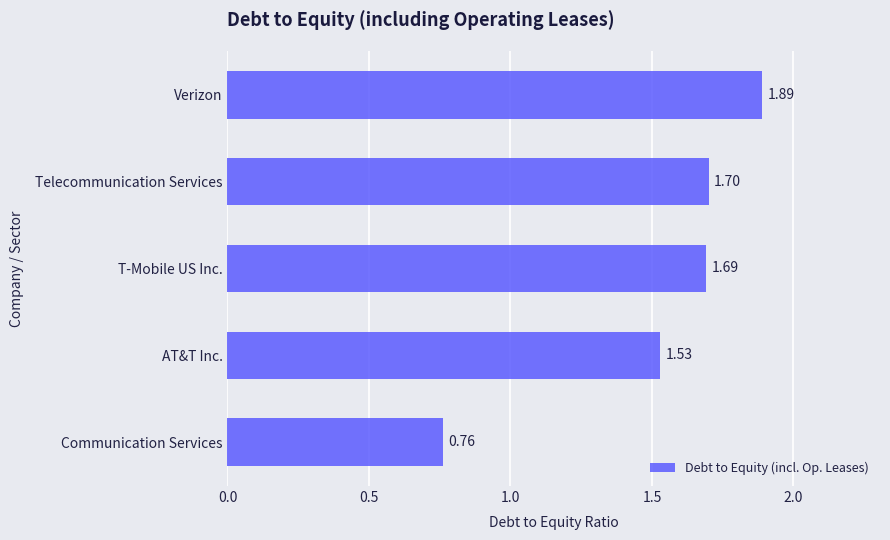

At which label is the value closest to 1?

Communication Services